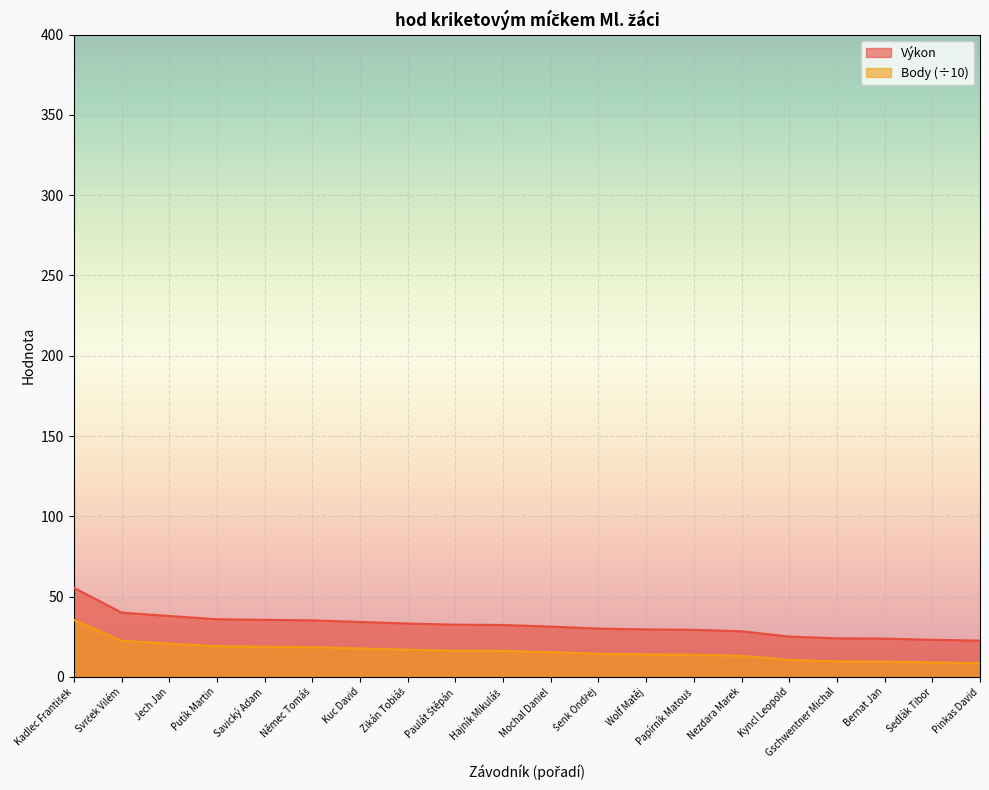

Is the value of Body at Šenk Ondřej greater than the value of Výkon at Nezdara Marek?

No